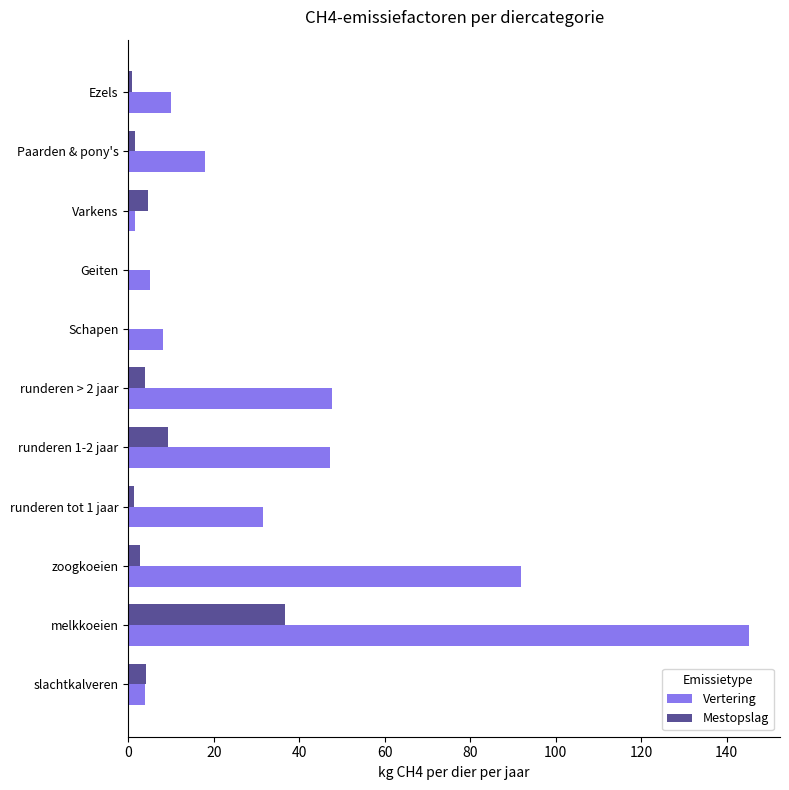

What is the maximum value for Vertering?

145.2